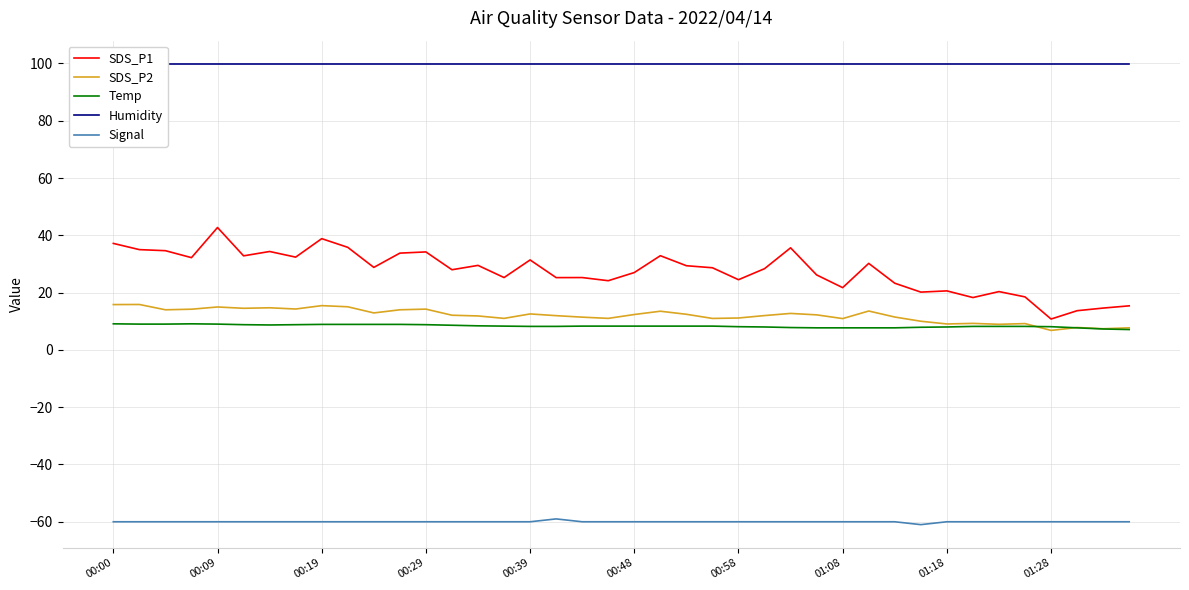

Which series has the largest total across all categories?

Humidity